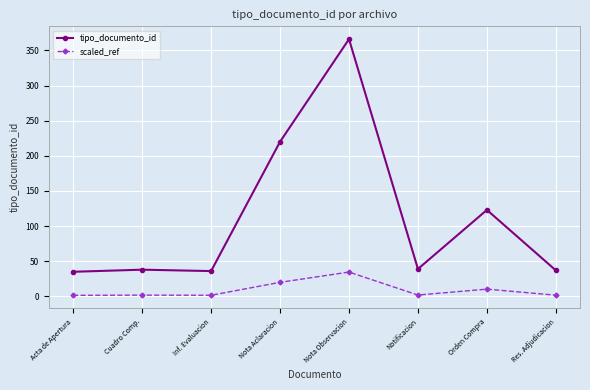

What value does the tipo_documento_id series have at Inf. Evaluacion?

36.0